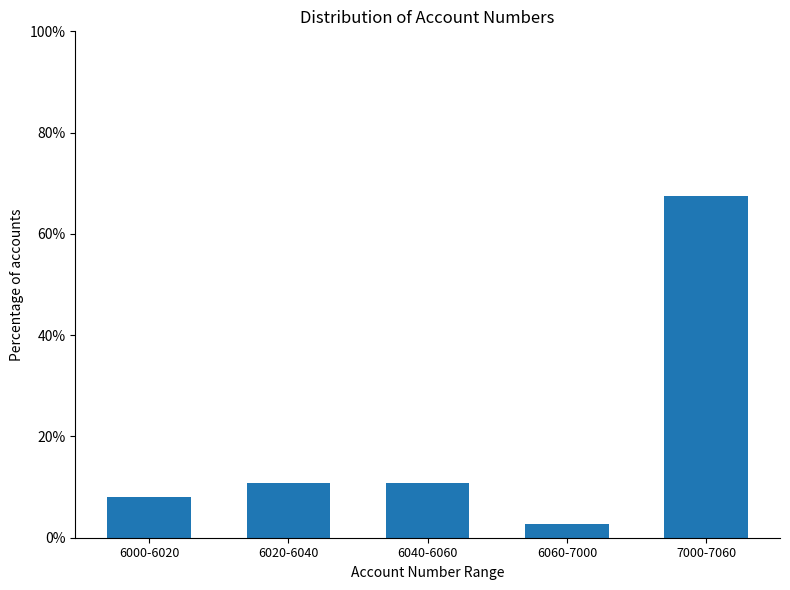

Reading left to right, list all the values displayed in this chart.

6000-6020=8.1	6020-6040=10.8	6040-6060=10.8	6060-7000=2.7	7000-7060=67.6